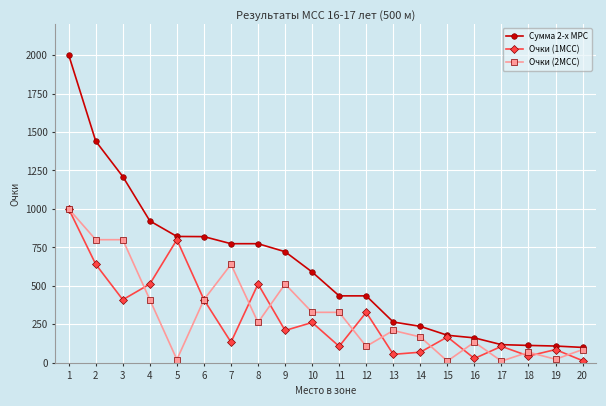

How many distinct data groups are displayed?

3